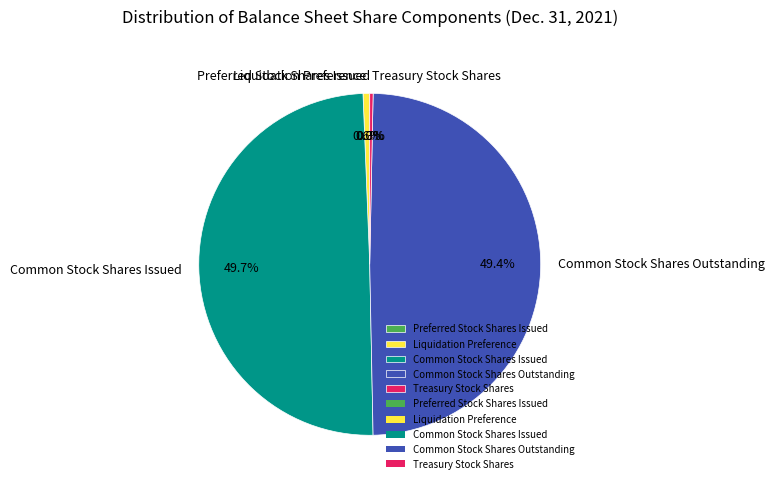

To the nearest percent, what is the difference between the largest and smallest slice percentages?

50%